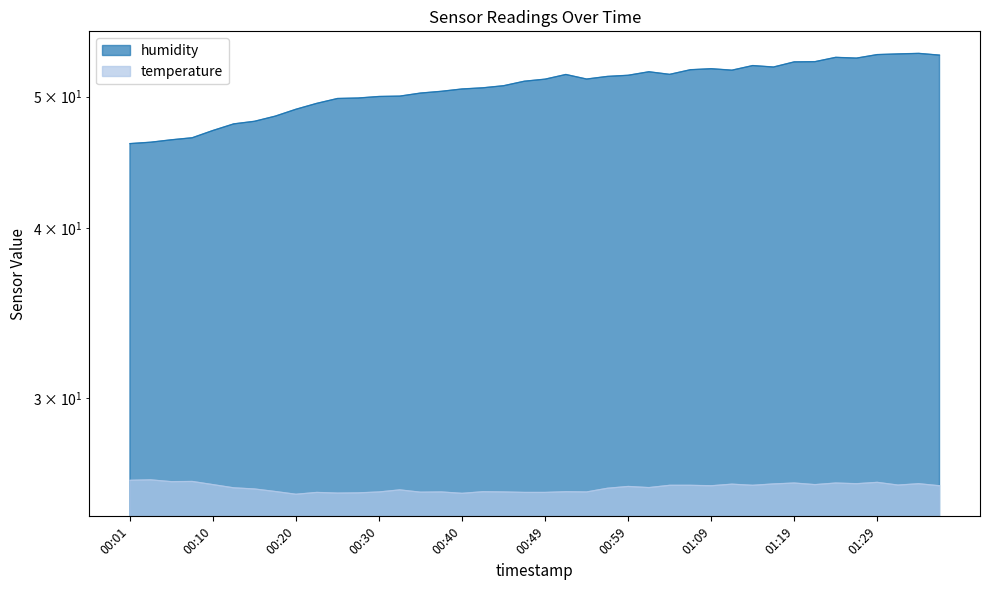

True or false: humidity has more than 2 points higher than both neighbors.

True